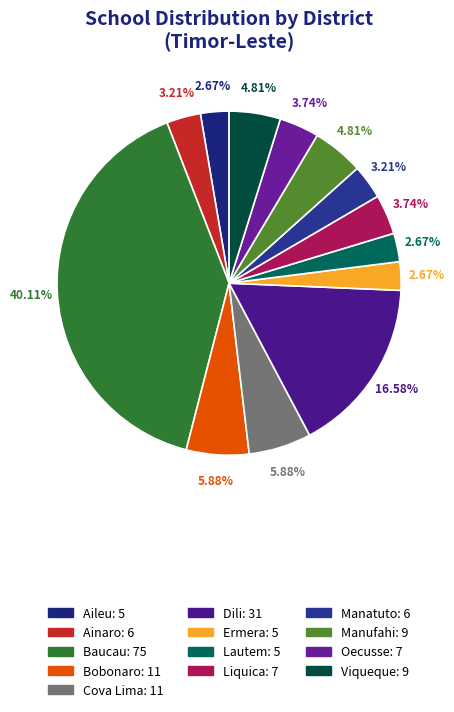

To the nearest percent, what is the difference between the largest and smallest slice percentages?

37%